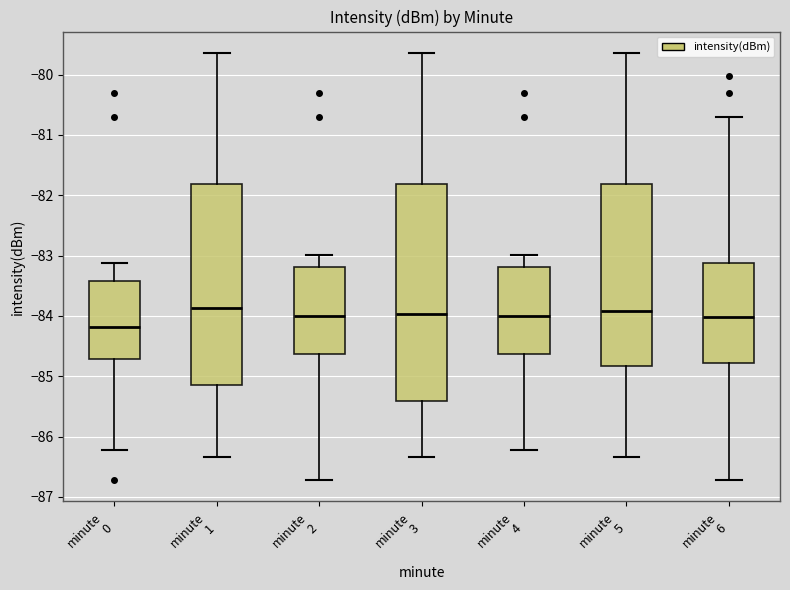

Where does the upper whisker of the box for minute 5 end on the y-axis? The values are not printed on the chart, so give them approximately, as read against the axis.

-79.6